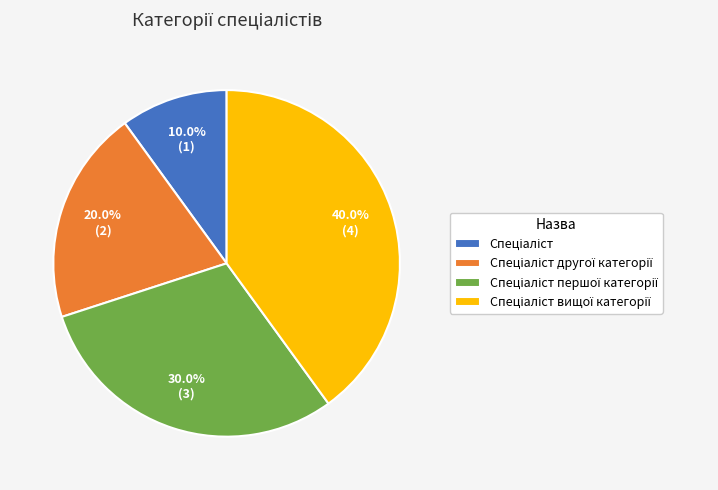

Is there a majority slice in this chart?

No